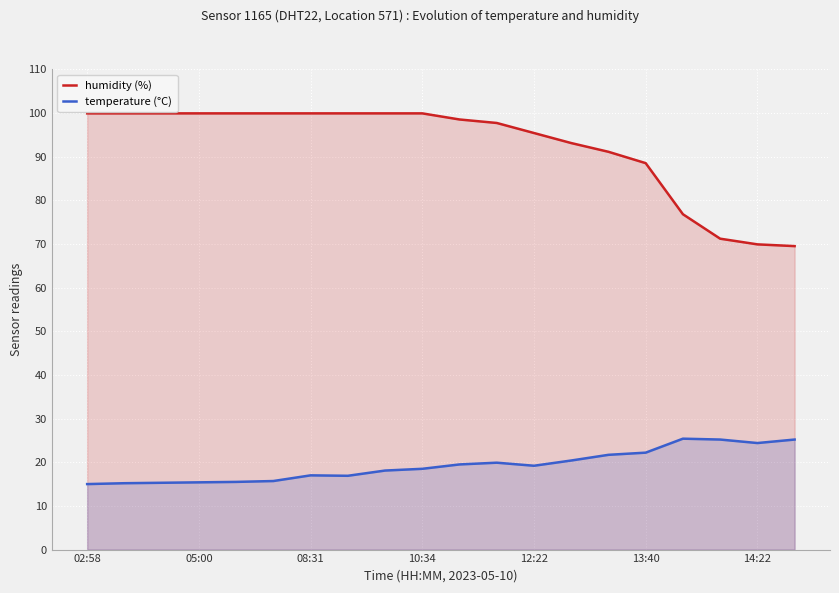

True or false: temperature (°C) and humidity (%) intersect in this chart.

False